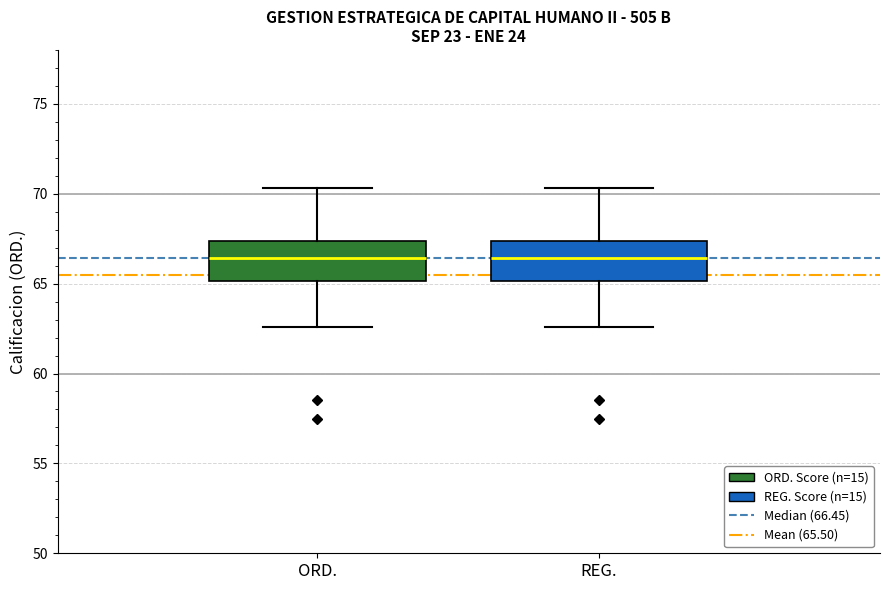

Reading left to right, transcribe this box plot: for each box, give where its median line is, the range the box spans, and where its two whiskers end, as read against the y-axis. The values are not printed on the chart, so give them approximately, as read against the axis.

ORD.: median 66.5, box 65.0 to 67.5, whiskers 62.5 to 70.5
REG.: median 66.5, box 65.0 to 67.5, whiskers 62.5 to 70.5